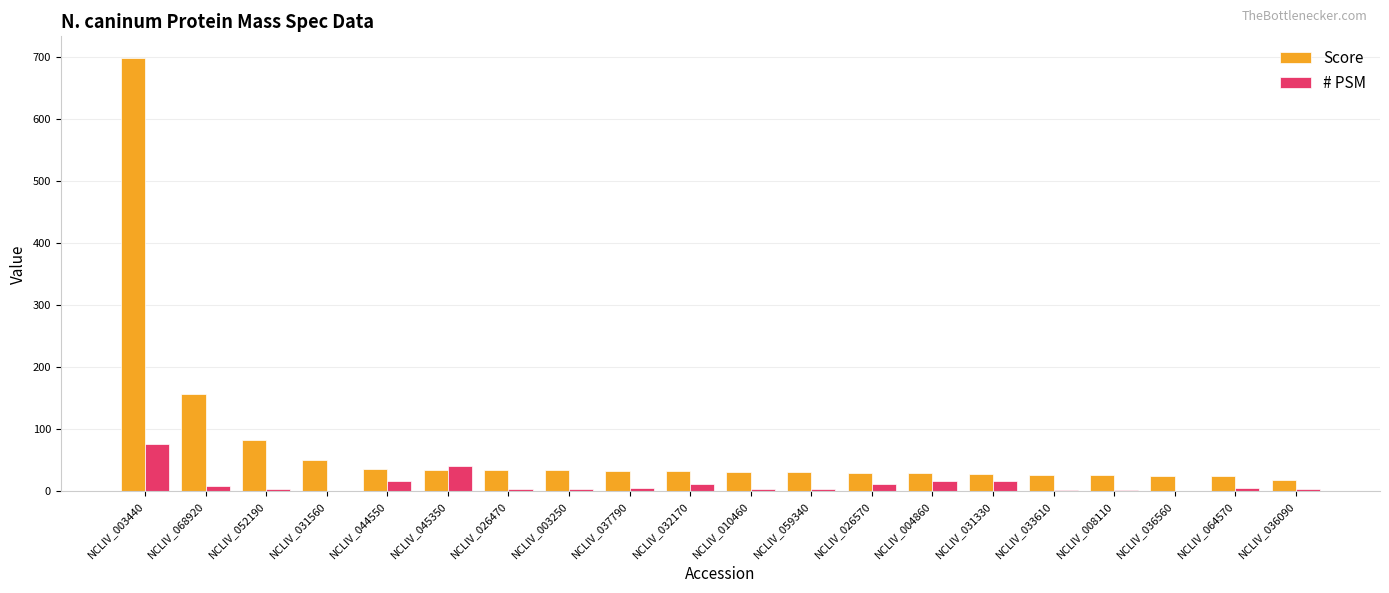

Read the # PSM value at NCLIV_068920, to the nearest 10.

10